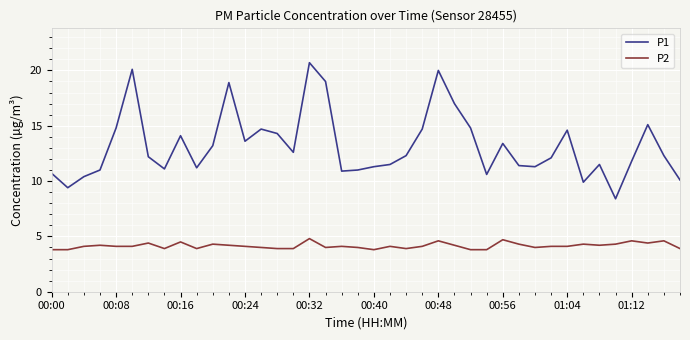

What is the difference between the maximum and minimum values in the P1 series?

12.3